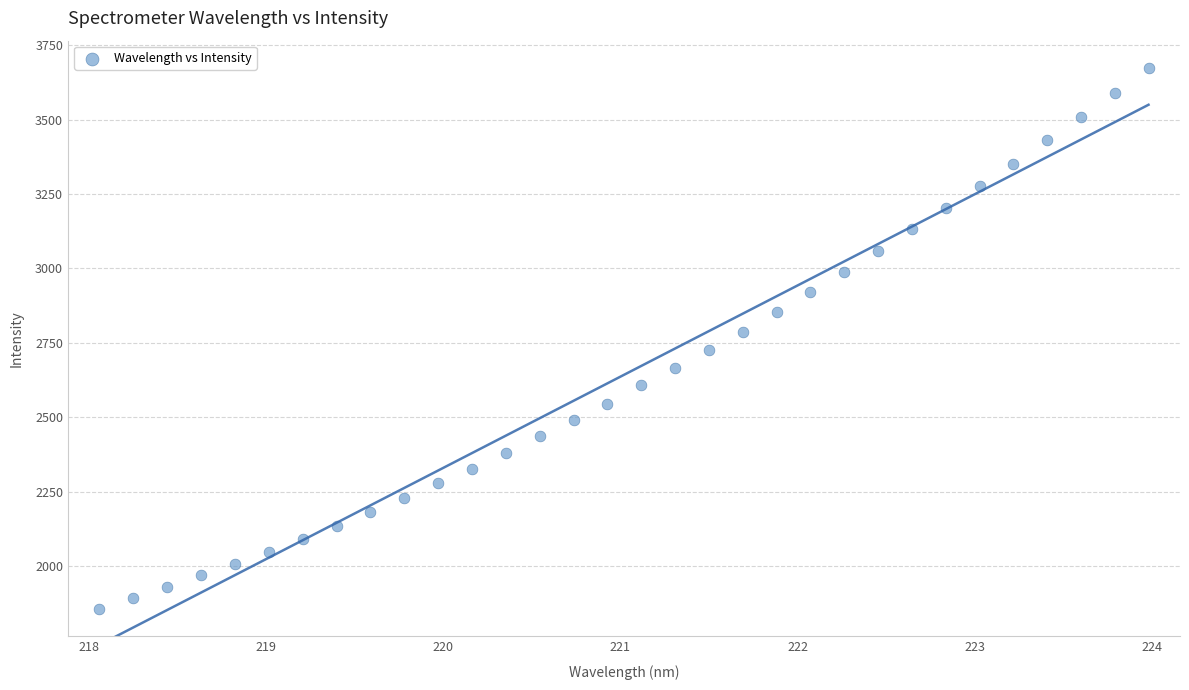

What is the range of X values (max minus min)?

5.9